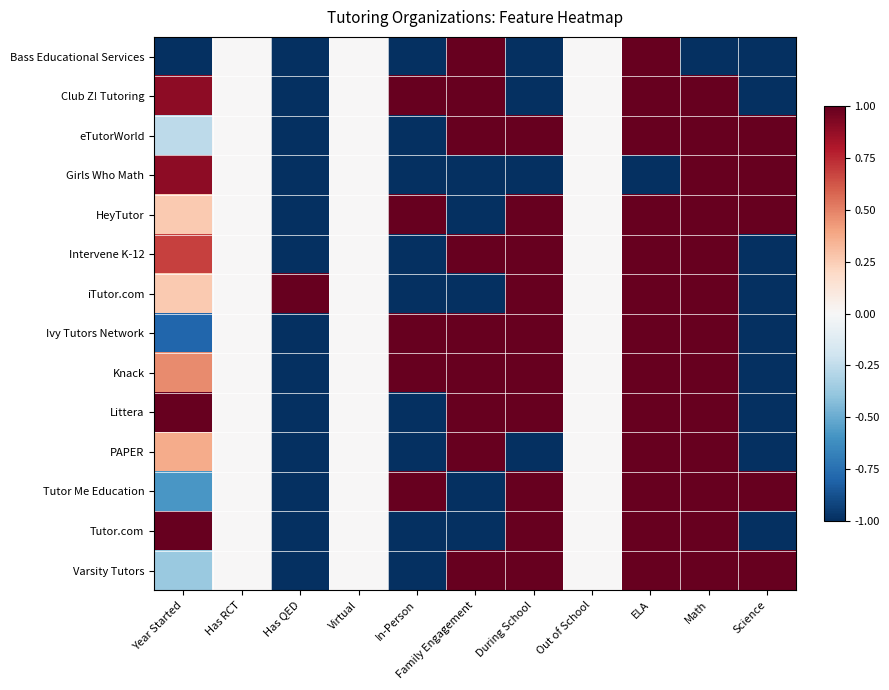

How many distinct data groups are displayed?

14